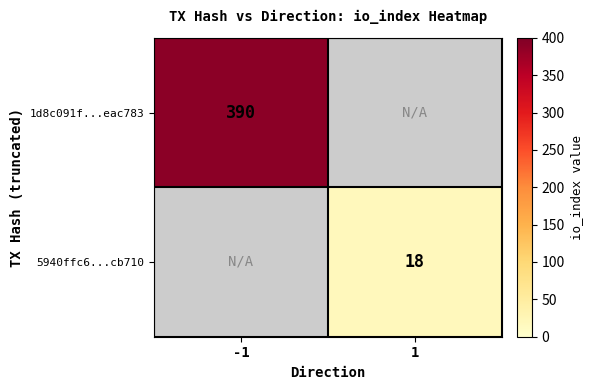

Is it true that 5940ffc6...cb710 equals 9 at 1?

False